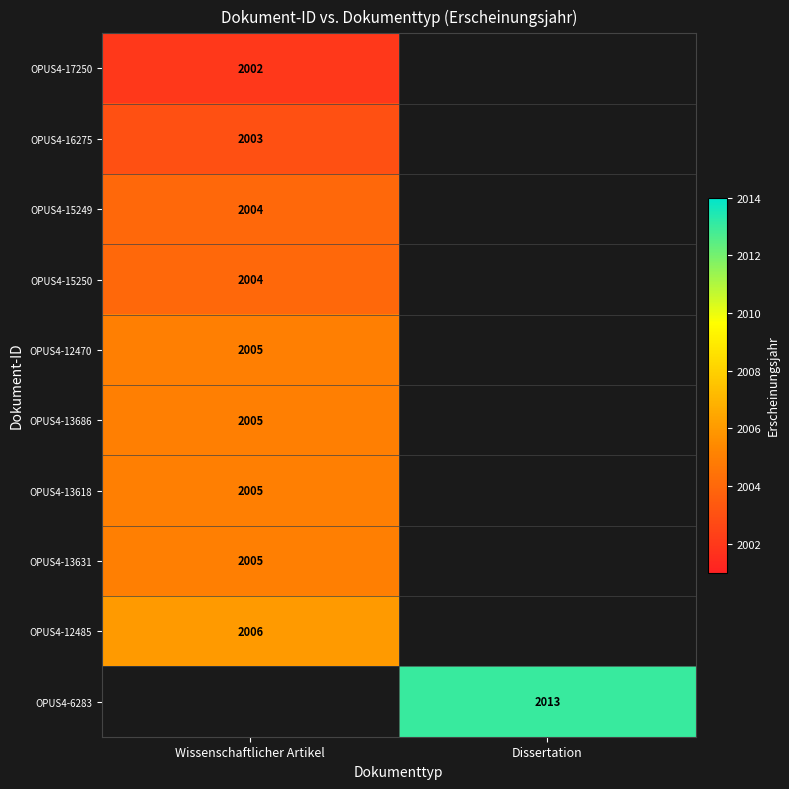

Which has a higher value, Wissenschaftlicher Artikel or Dissertation?

Dissertation